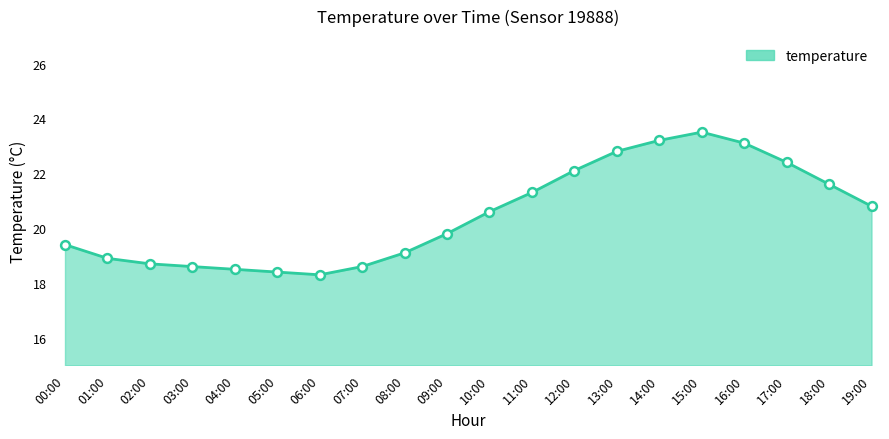

What is the ratio of the value at 18:00 to the value at 13:00?

0.9